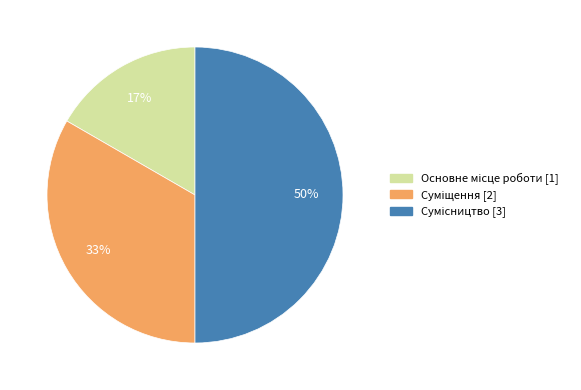

To the nearest percent, what is the difference between the largest and smallest slice percentages?

33%